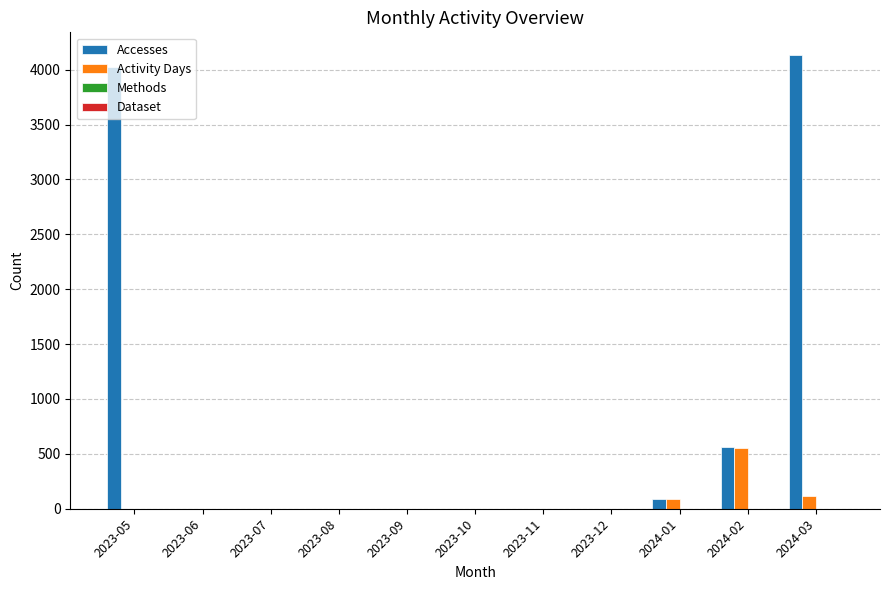

True or false: Activity Days has a value of 0 at 2023-10.

True